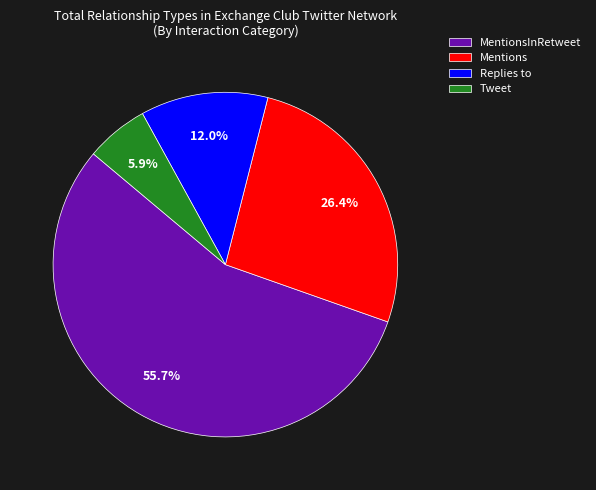

Rank the categories by value from lowest to highest.

Tweet, Replies to, Mentions, MentionsInRetweet